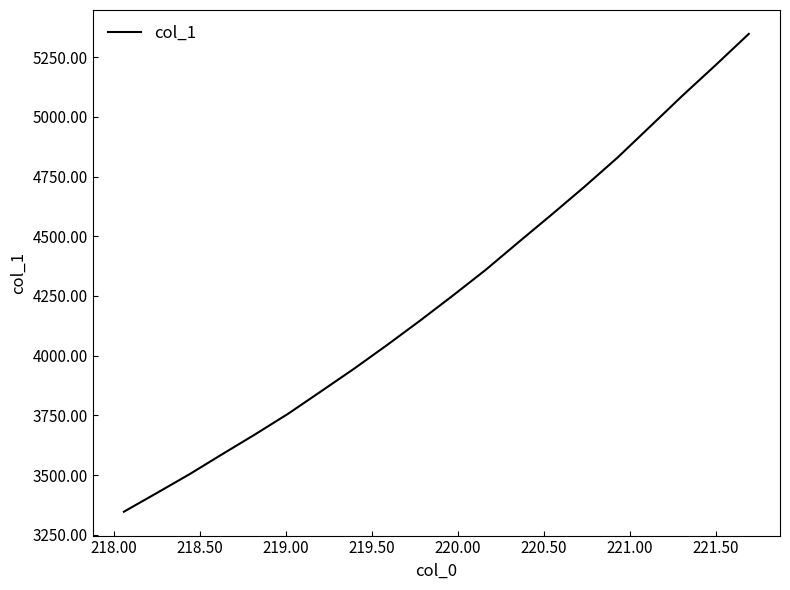

What is the average value?

4255.4